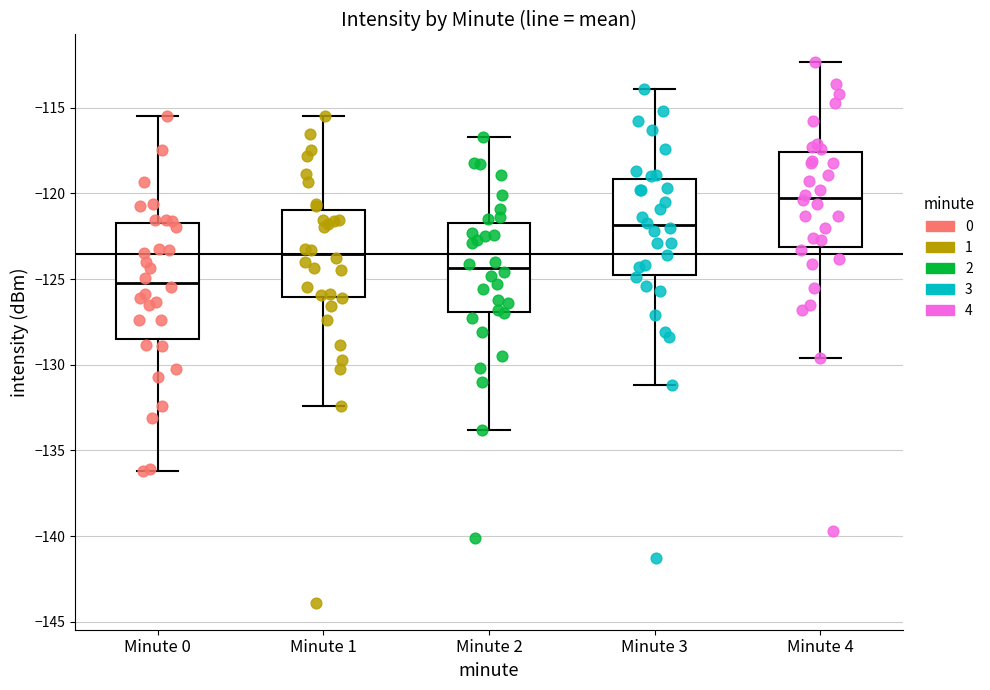

Reading left to right, read every box against the y-axis: the position of its median line, the range the box covers, and the ends of its whiskers. The values are not printed on the chart, so give them approximately, as read against the axis.

Minute 0: median -125.0, box -128.5 to -121.5, whiskers -136.0 to -115.5
Minute 1: median -123.5, box -126.0 to -121.0, whiskers -132.5 to -115.5
Minute 2: median -124.5, box -127.0 to -121.5, whiskers -134.0 to -116.5
Minute 3: median -122.0, box -124.5 to -119.0, whiskers -131.0 to -114.0
Minute 4: median -120.0, box -123.0 to -117.5, whiskers -129.5 to -112.5